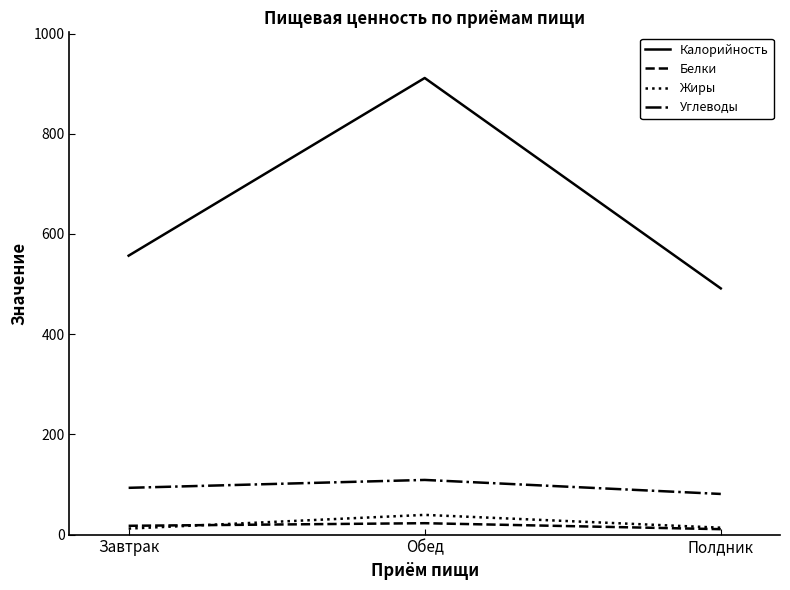

Which category has the lowest value in the Углеводы series?

Полдник